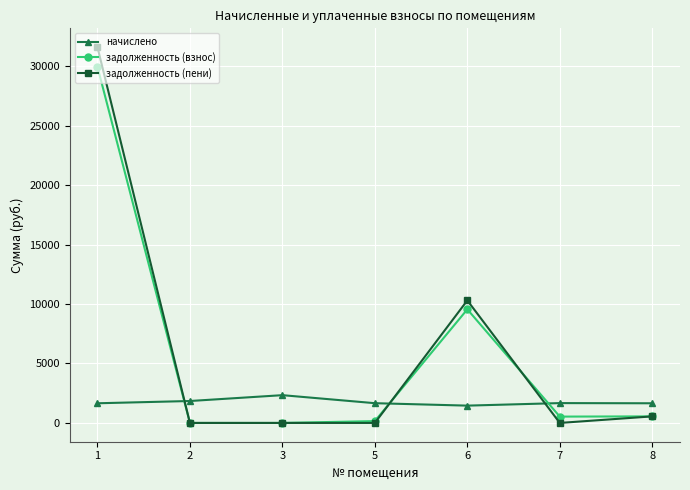

Is the value of начислено at 8 greater than the value of задолженность (взнос) at 1?

No